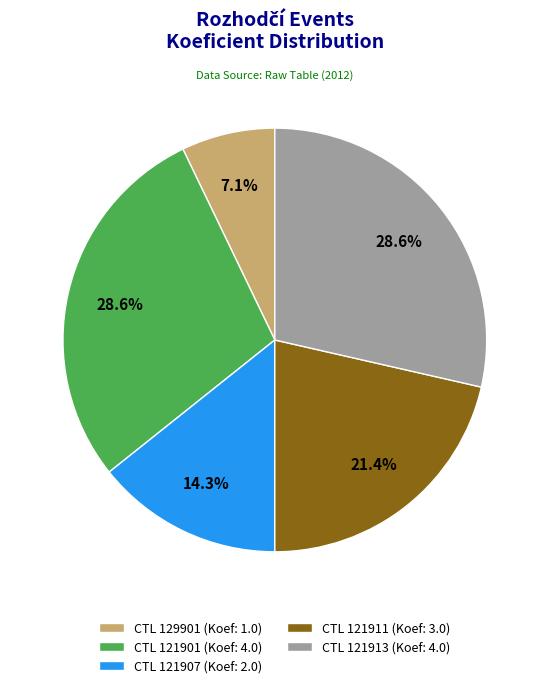

Is CTL 121911 (Koef: 3.0) the majority of the pie?

No